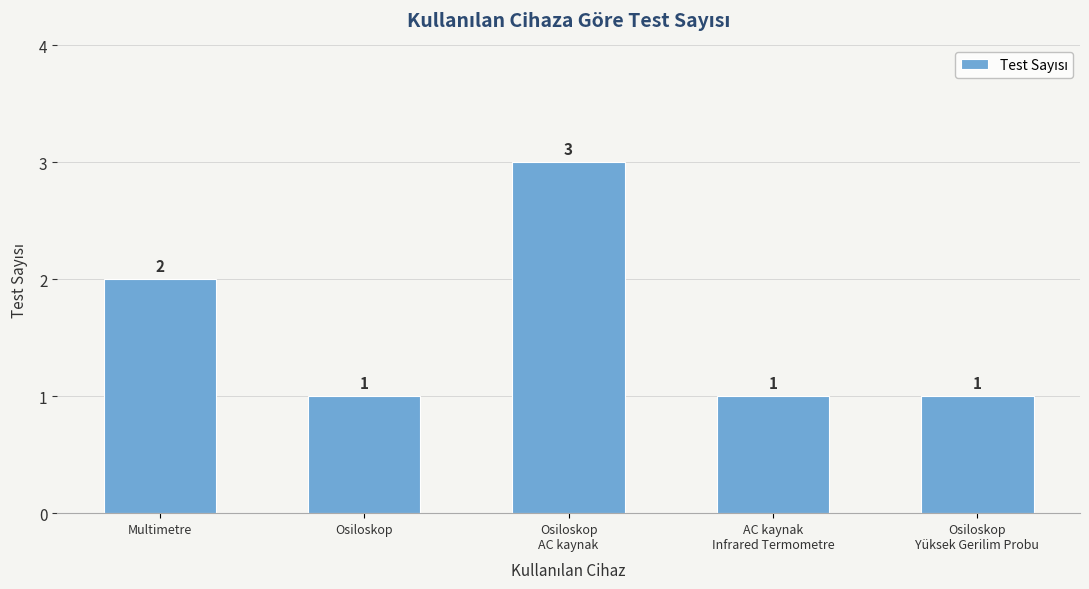

Count the values in the range 1 to 2.

4